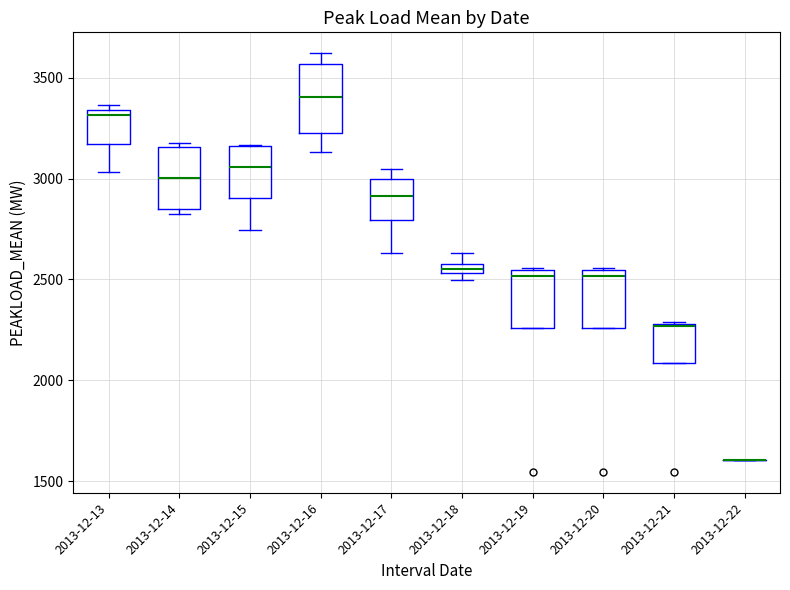

Where is the lower edge of the box for 2013-12-20 on the y-axis? The values are not printed on the chart, so give them approximately, as read against the axis.

2250